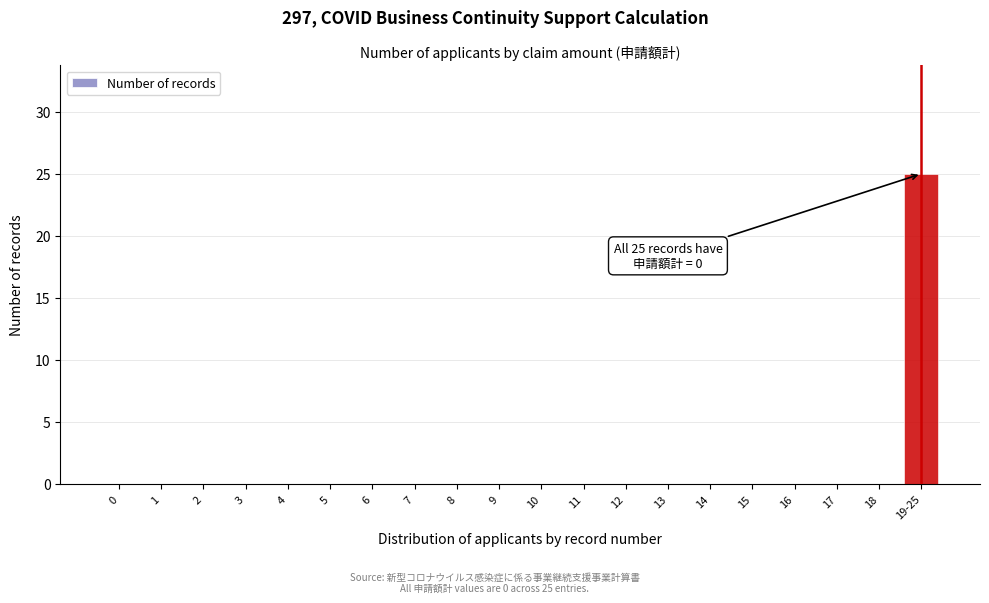

Reading left to right, list all the values displayed in this chart.

0=0	1=0	2=0	3=0	4=0	5=0	6=0	7=0	8=0	9=0	10=0	11=0	12=0	13=0	14=0	15=0	16=0	17=0	18=0	19-25=25